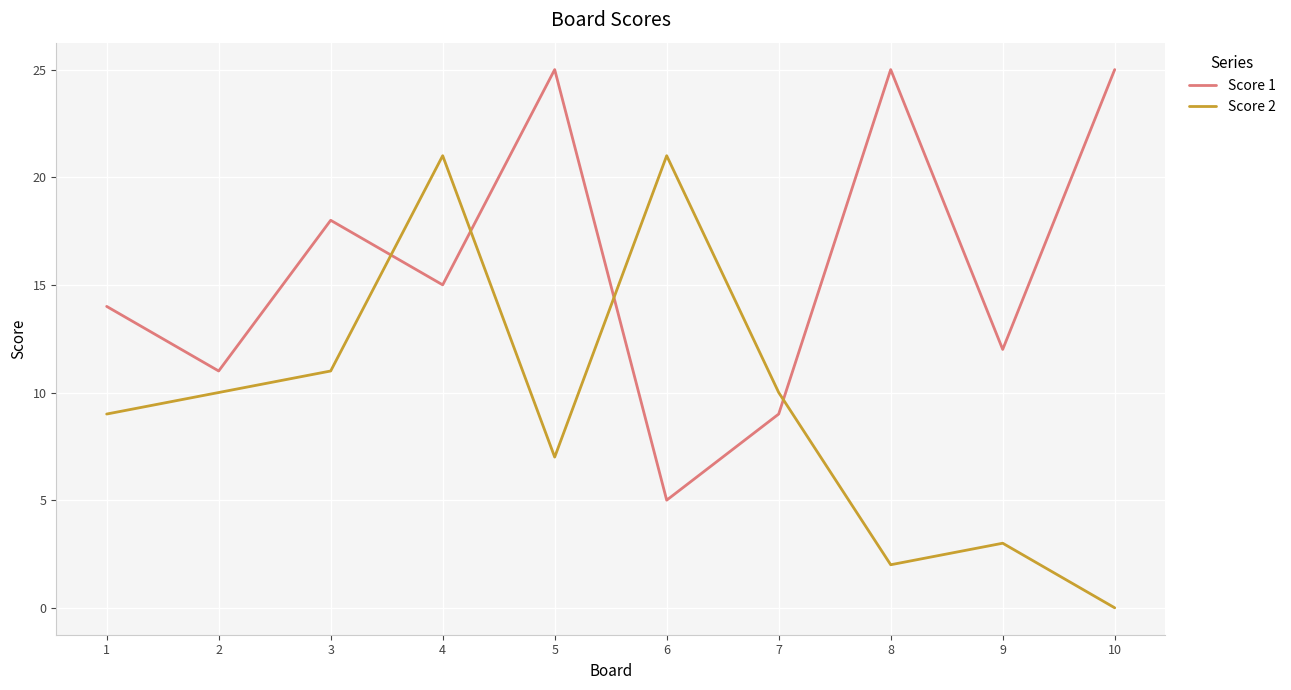

How many lines are shown in the chart?

2